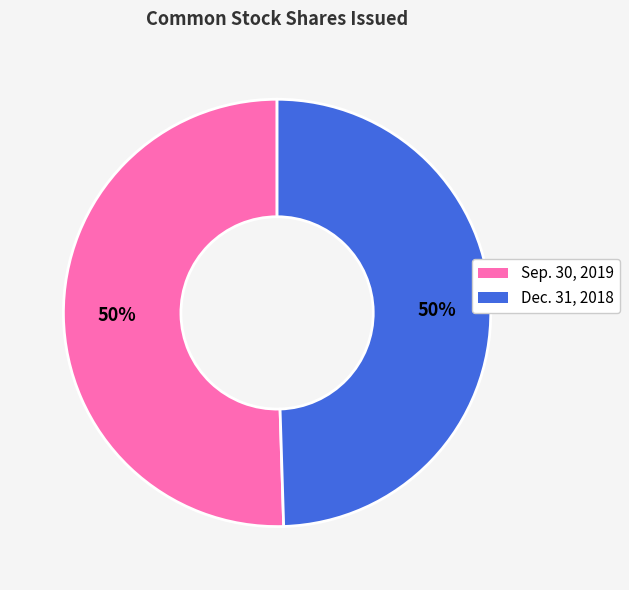

To the nearest percent, what portion does Sep. 30, 2019 represent?

50%